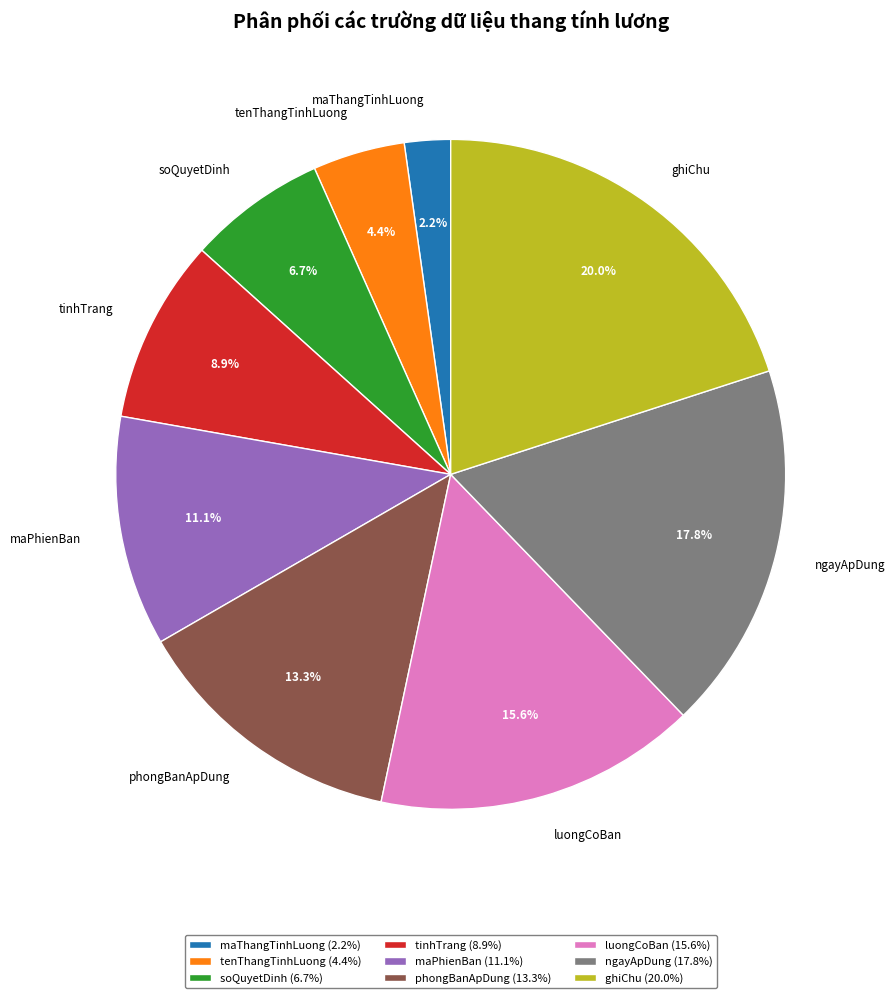

Does phongBanApDung represent more than half of the total?

No